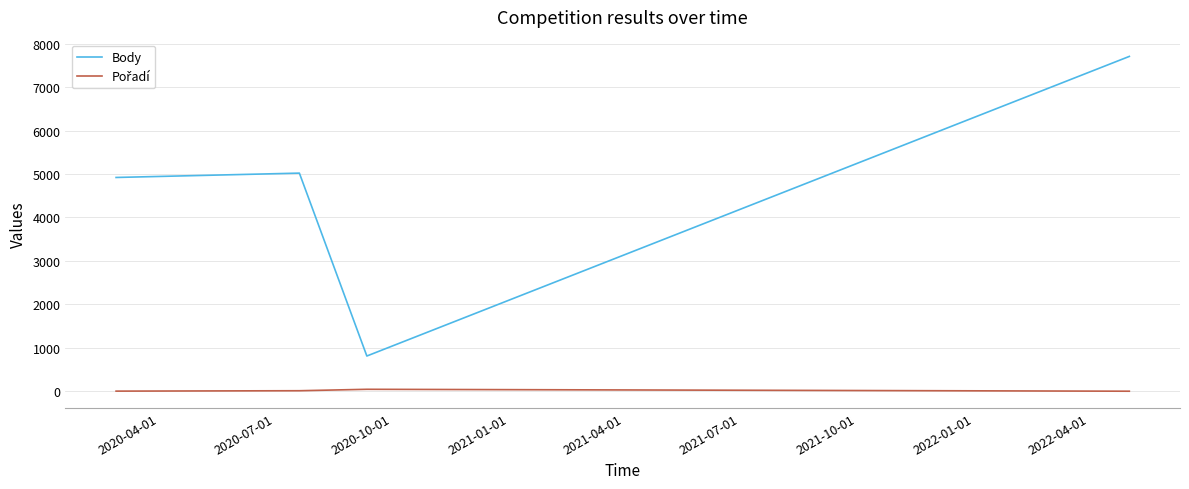

How many lines are shown in the chart?

2